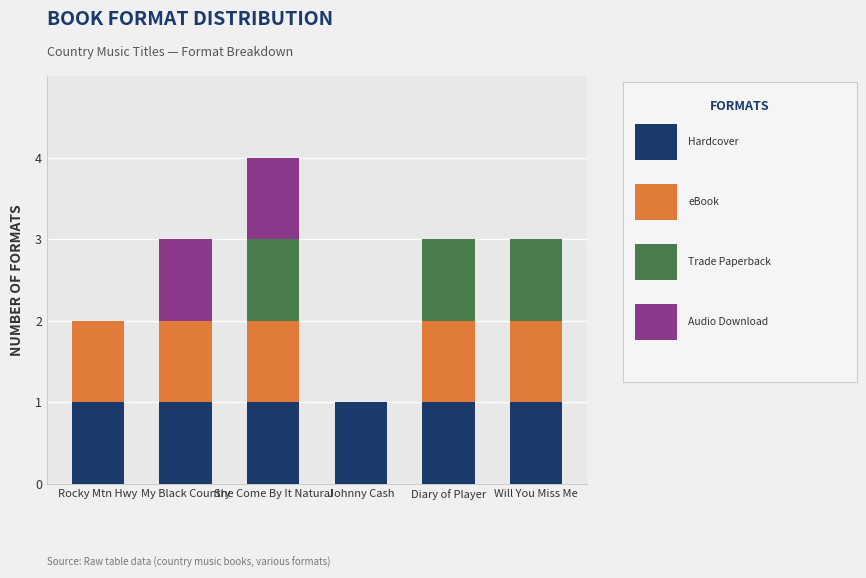

At which category is the sum across all series the highest?

She Come By It Natural